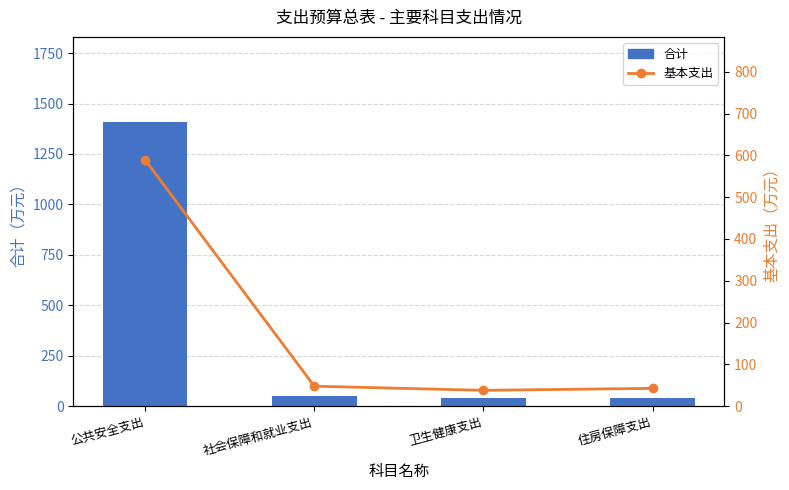

Which series changed the most between 社会保障和就业支出 and 卫生健康支出?

合计